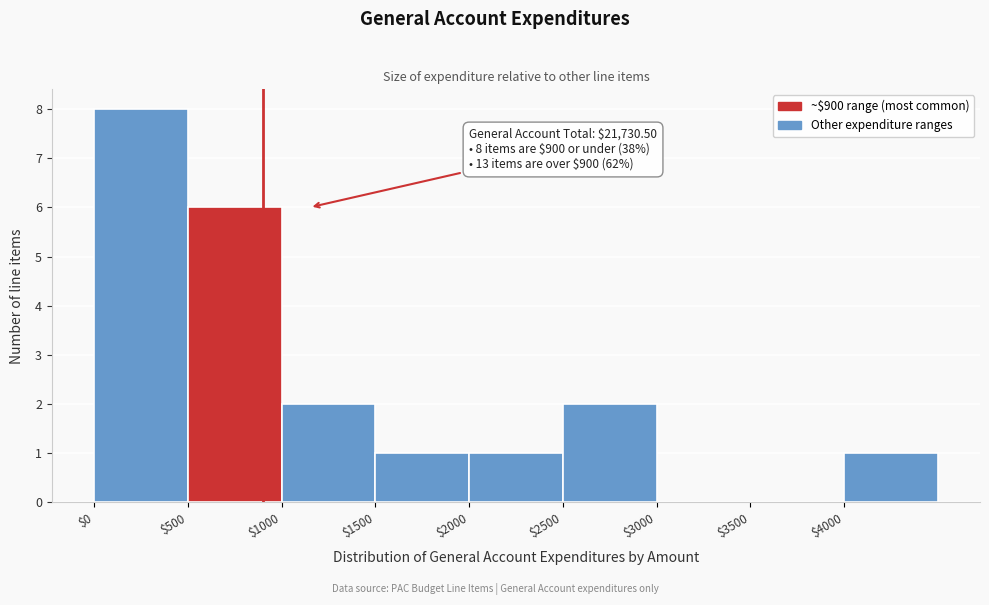

Which range on the x-axis has the tallest bar?

0 to 500